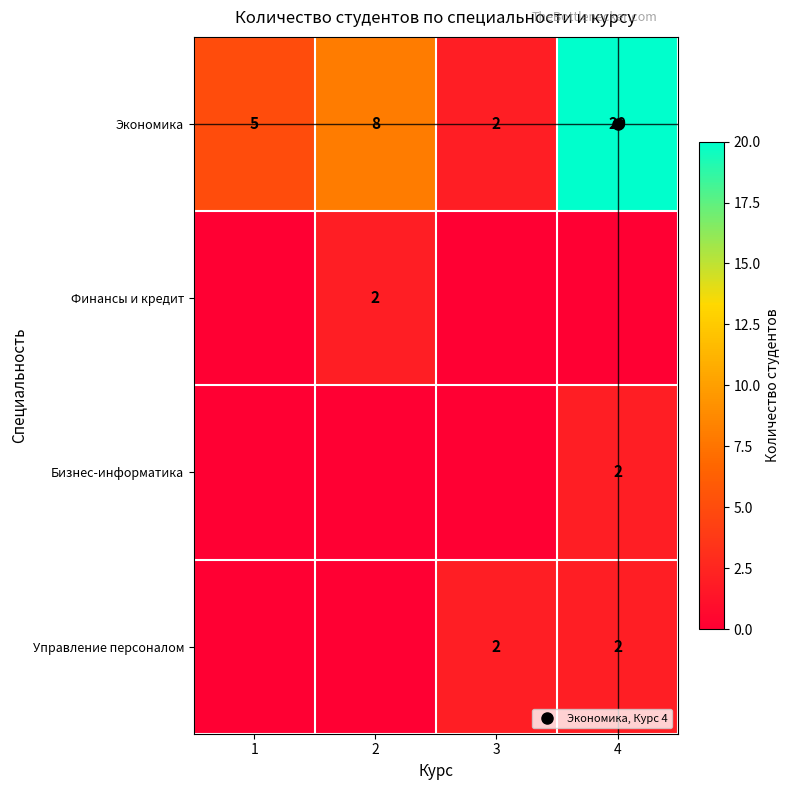

Between 4 and 3, which is larger?

4